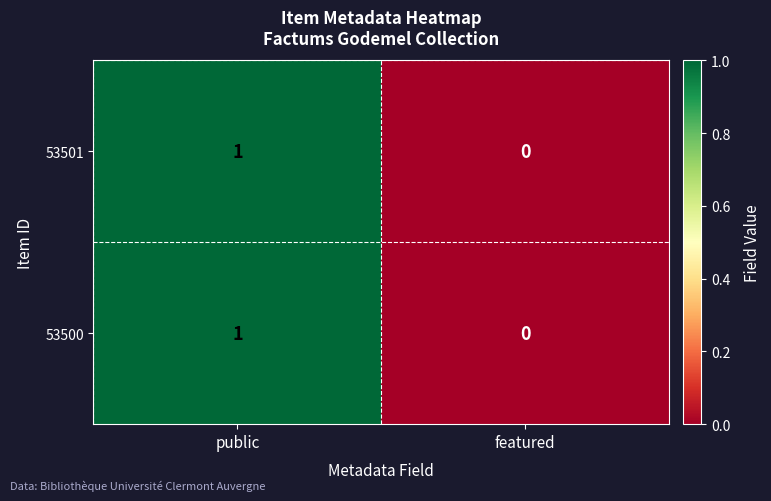

How many categories are shown in the chart?

2